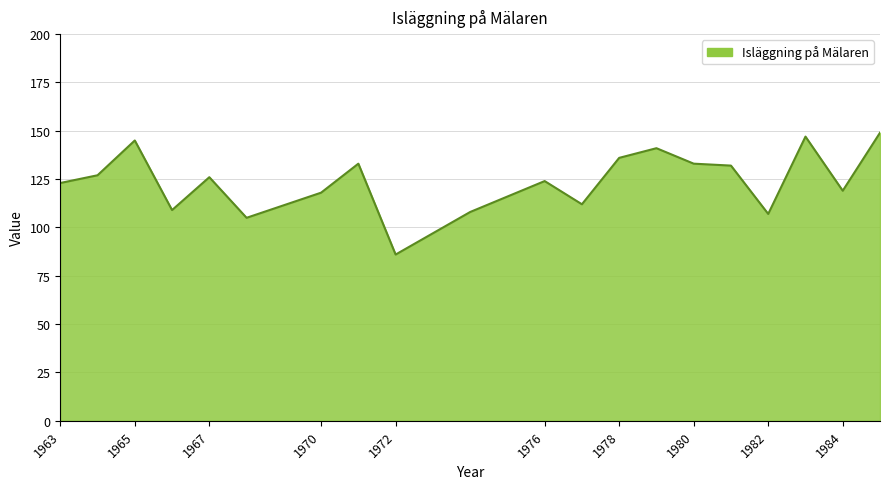

Does the chart display data point markers on the line(s)?

No